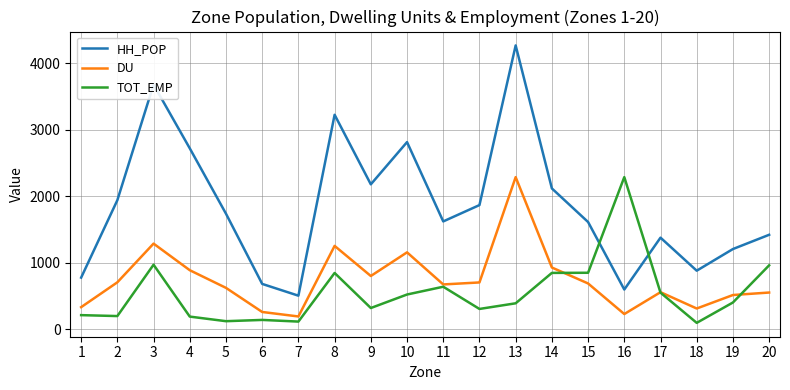

Rank the series by their average value, from highest to lowest.

HH_POP, DU, TOT_EMP